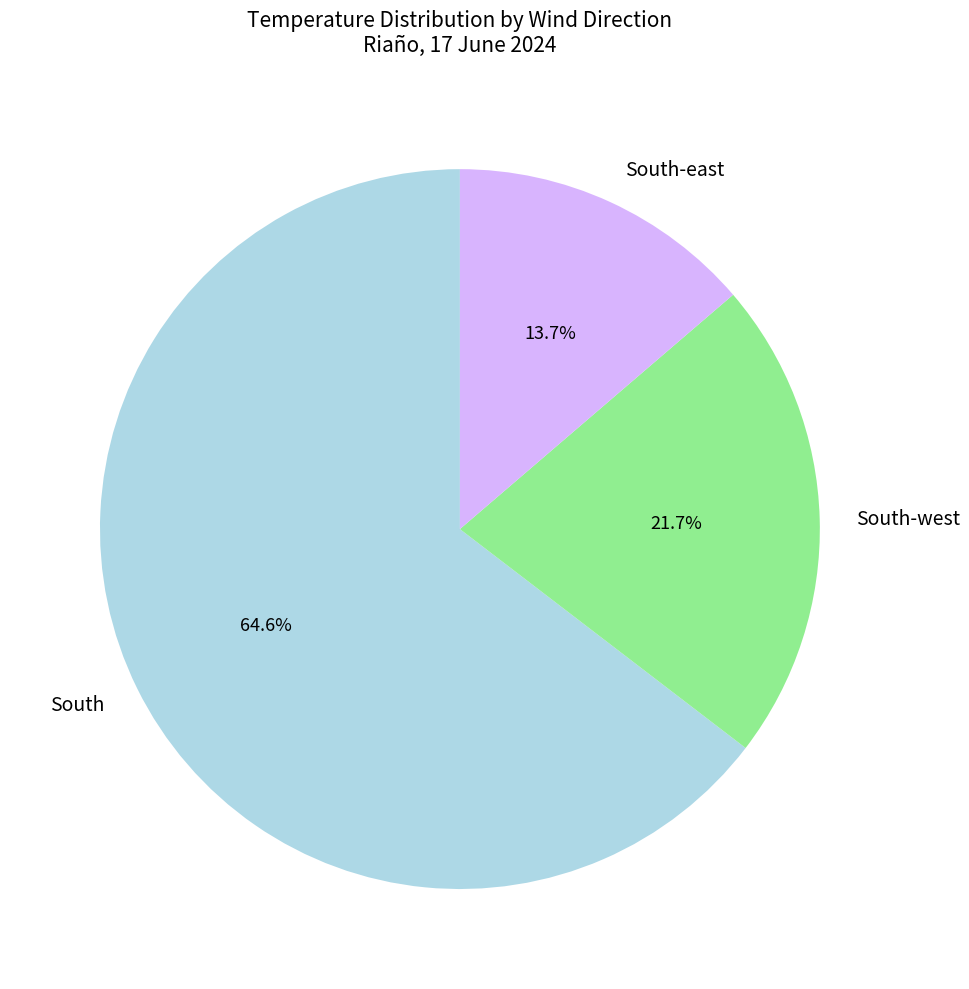

To the nearest percent, what is the difference between the largest and smallest slice percentages?

51%